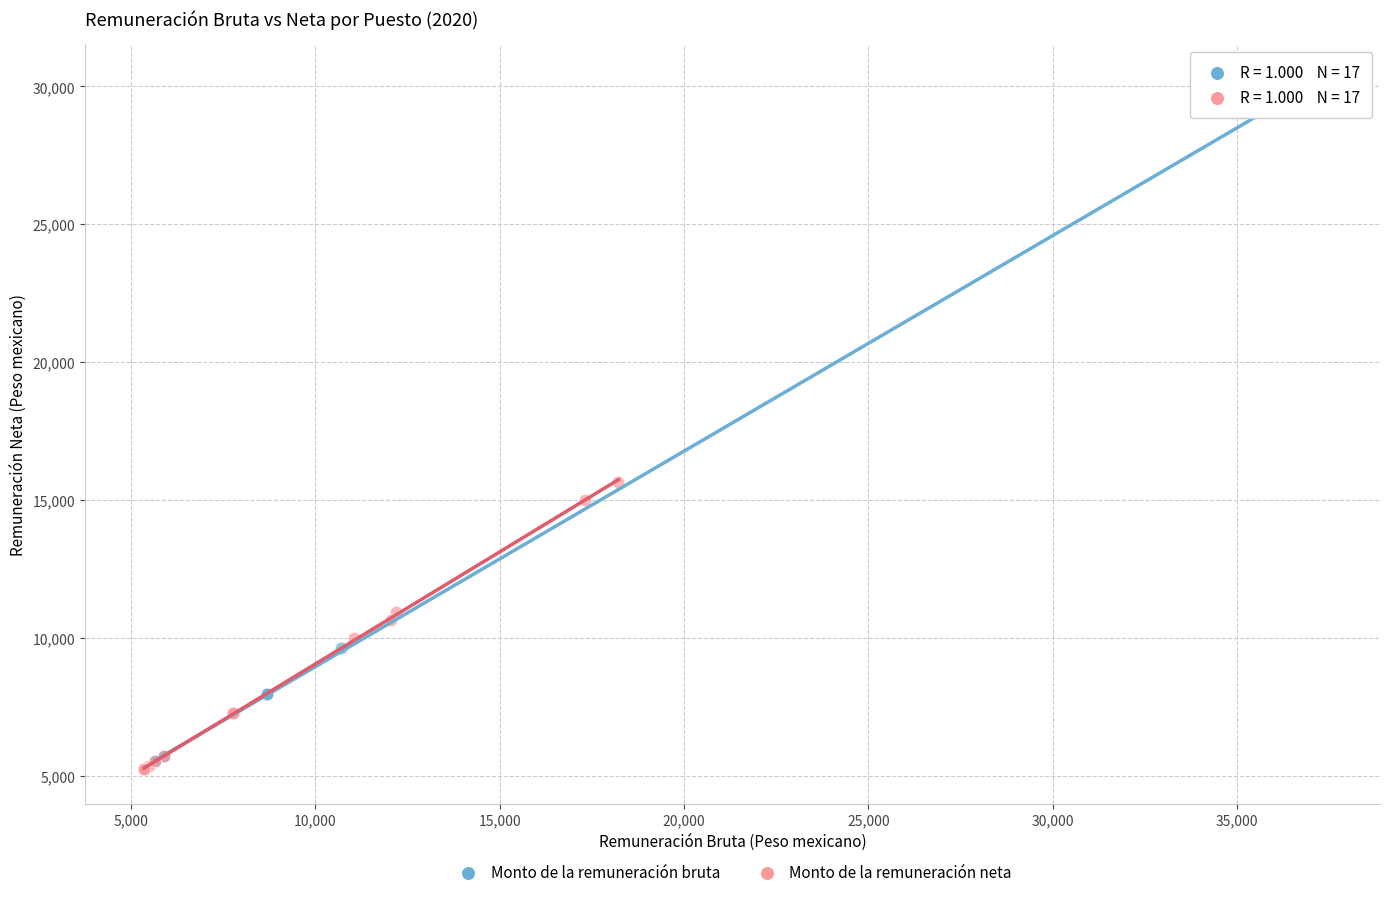

What are all the series names shown in the legend?

Monto de la remuneración bruta, Monto de la remuneración neta